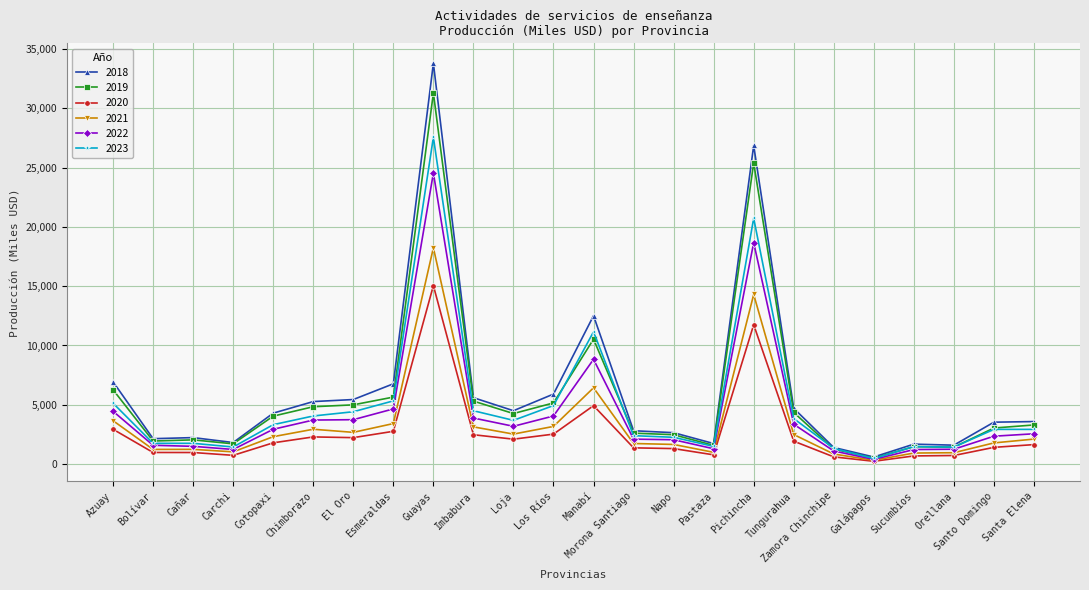

In 2019, how many points are lower than both neighbors (excluding endpoints)?

6